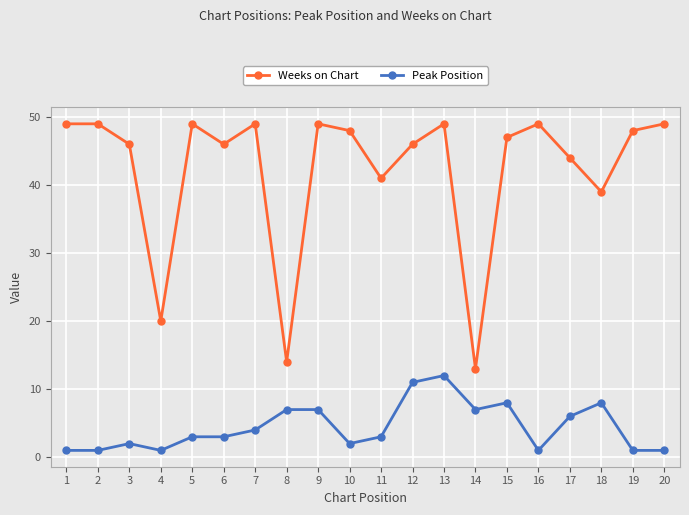

Which series has the largest total across all categories?

Weeks on Chart